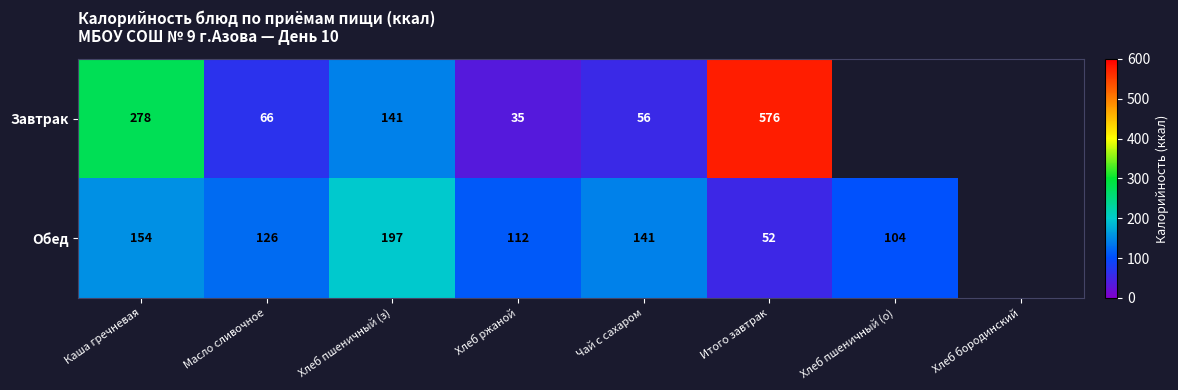

Is it true that Обед equals 112 at Хлеб ржаной?

True